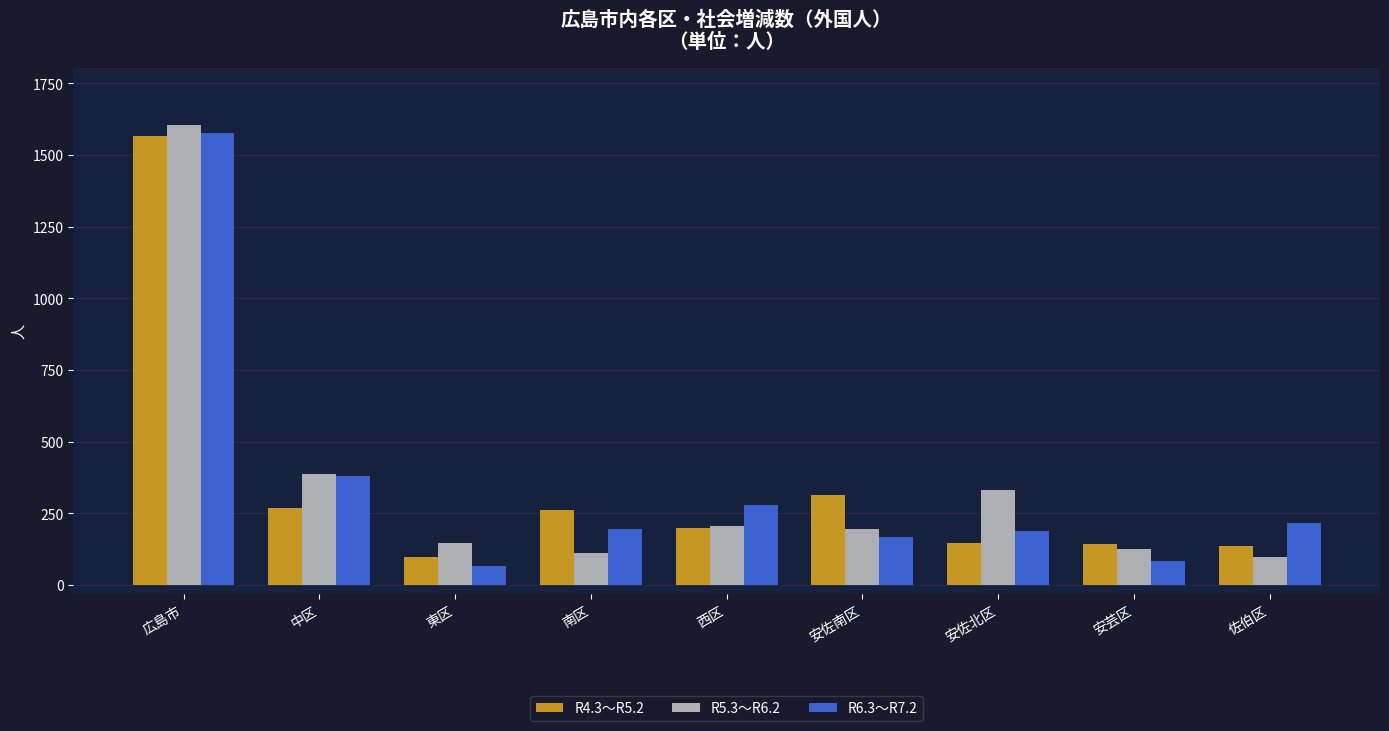

What is the label of the 1st bar from the left?

広島市